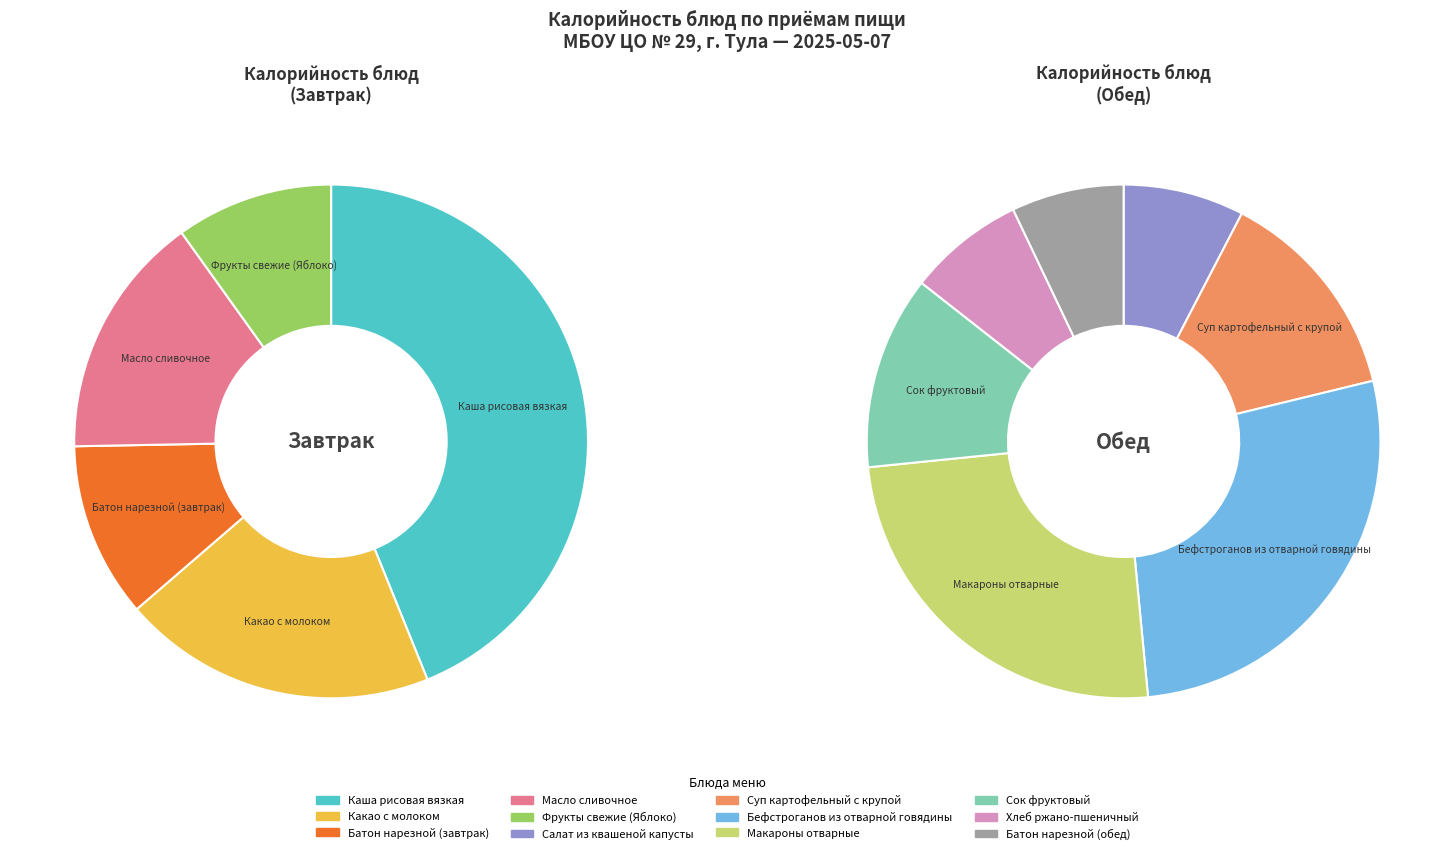

Is Макароны отварные the majority of the pie?

No